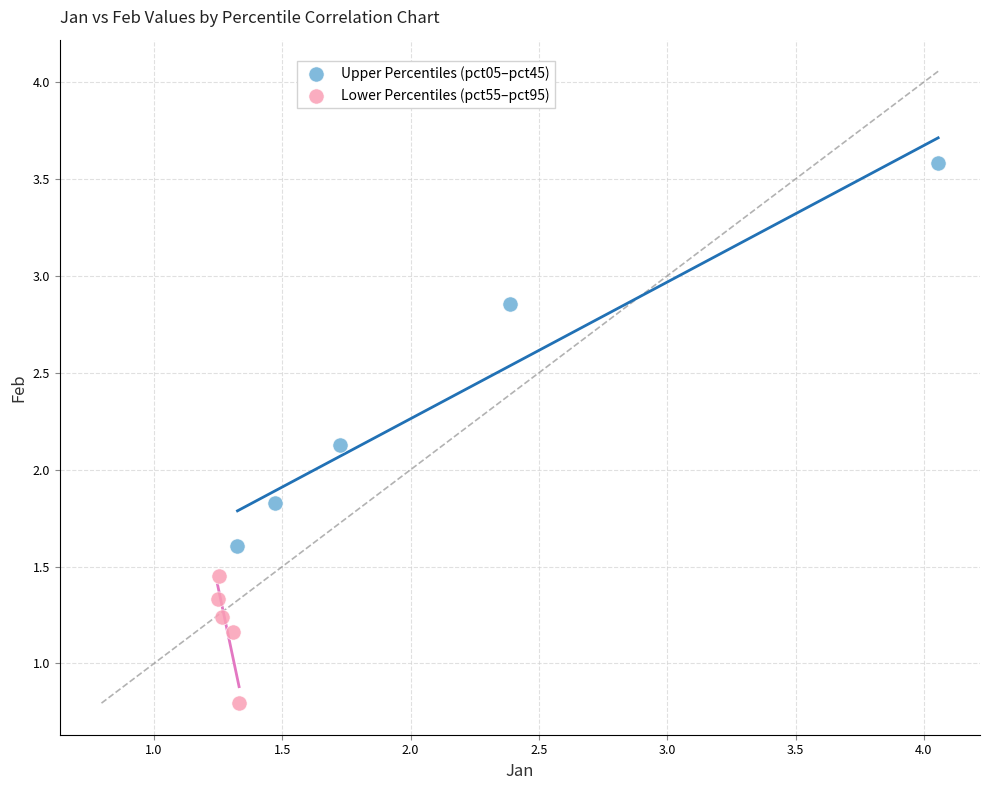

Which series has the widest spread of Y values?

Upper Percentiles (pct05–pct45)